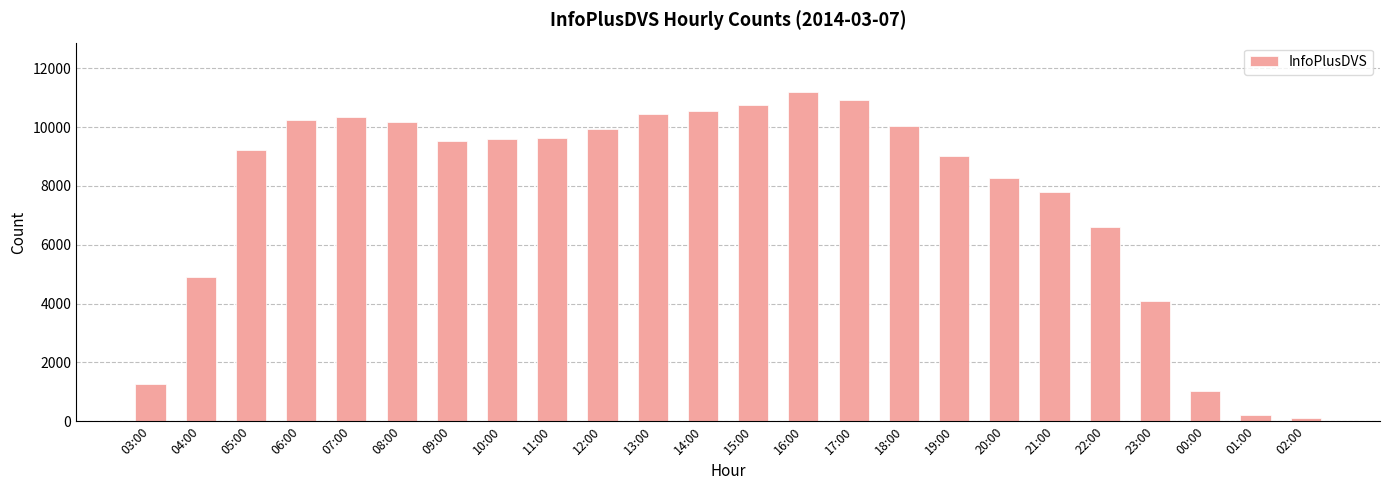

What is the value of the 24th bar from the left?

95